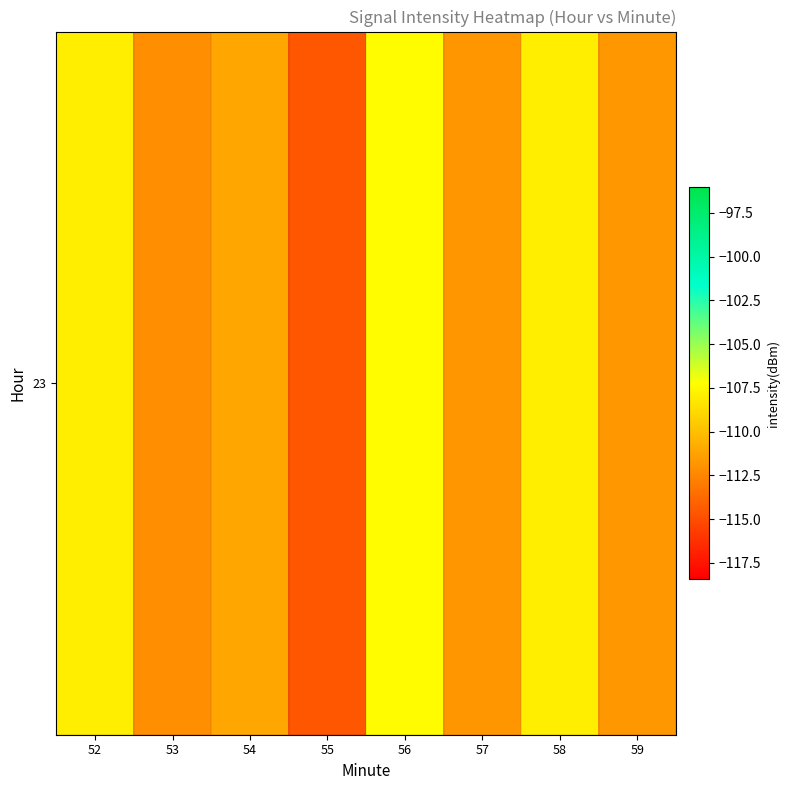

Which category has the highest value across all series?

56